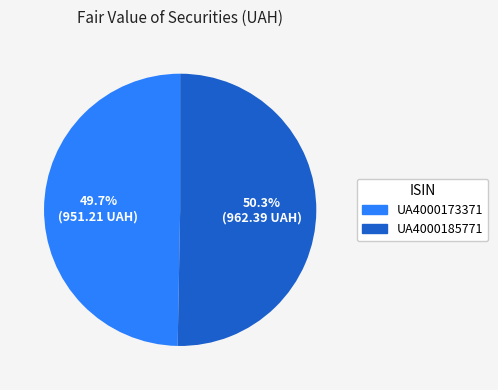

To the nearest percent, what portion does UA4000173371 represent?

50%